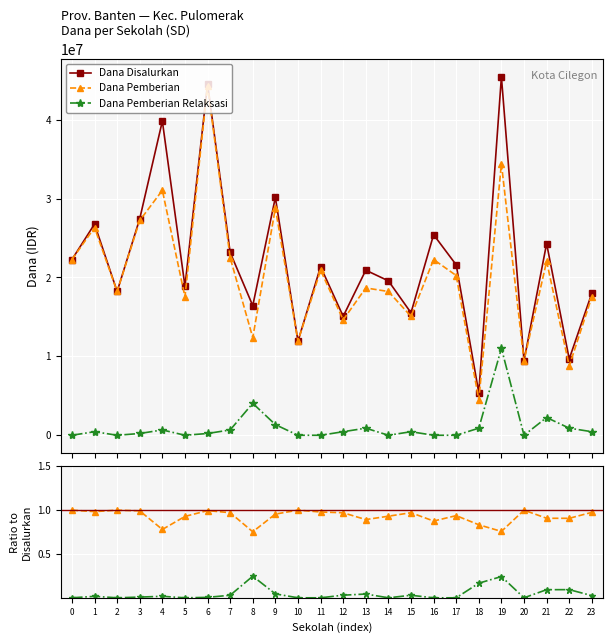

What is the value of the Dana Pemberian Relaksasi point at the 20th from the left?

11025000